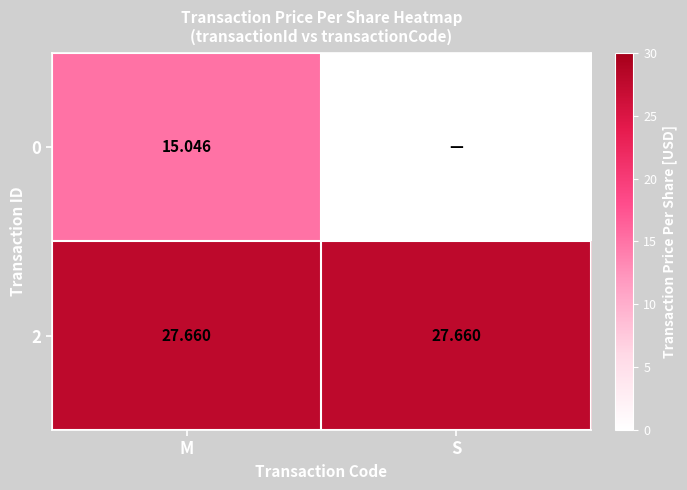

Is the value of 2 at S greater than the value of 0 at M?

Yes